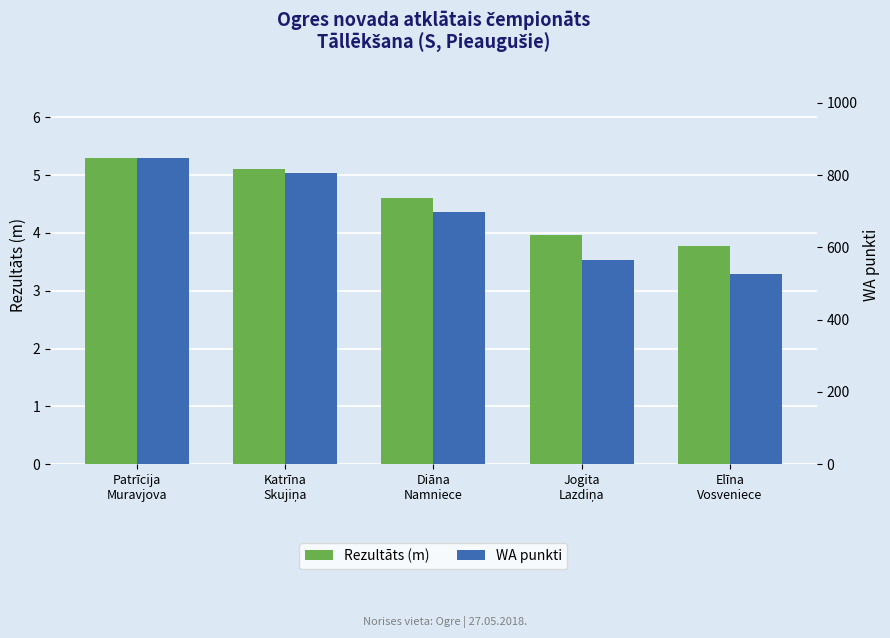

Is it true that Rezultāts (m) equals 5.3 at Patrīcija
Muravjova?

True